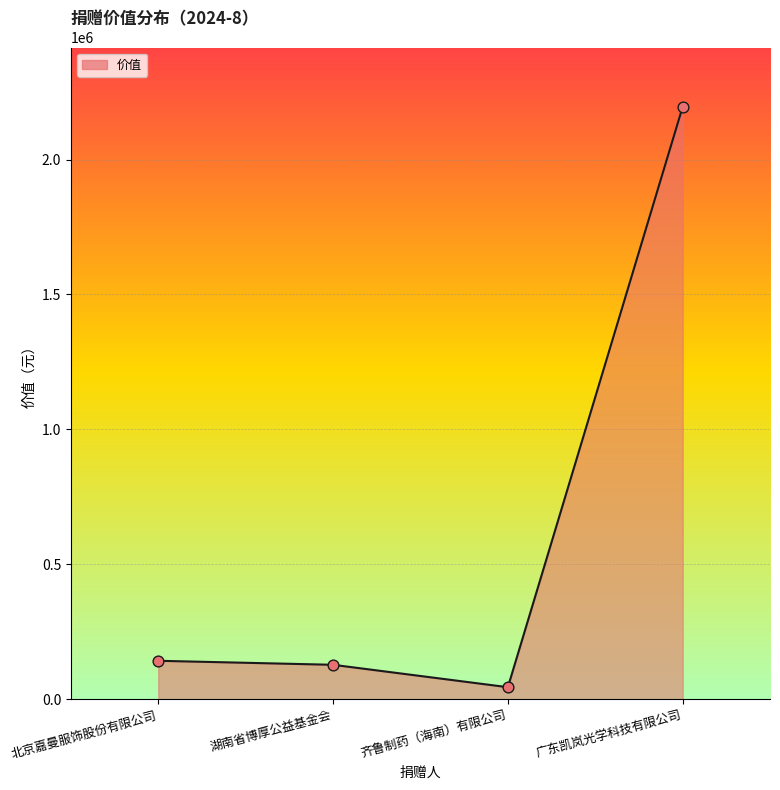

Approximately how many times larger is the value at 广东凯岚光学科技有限公司 compared to 齐鲁制药（海南）有限公司?

48.8